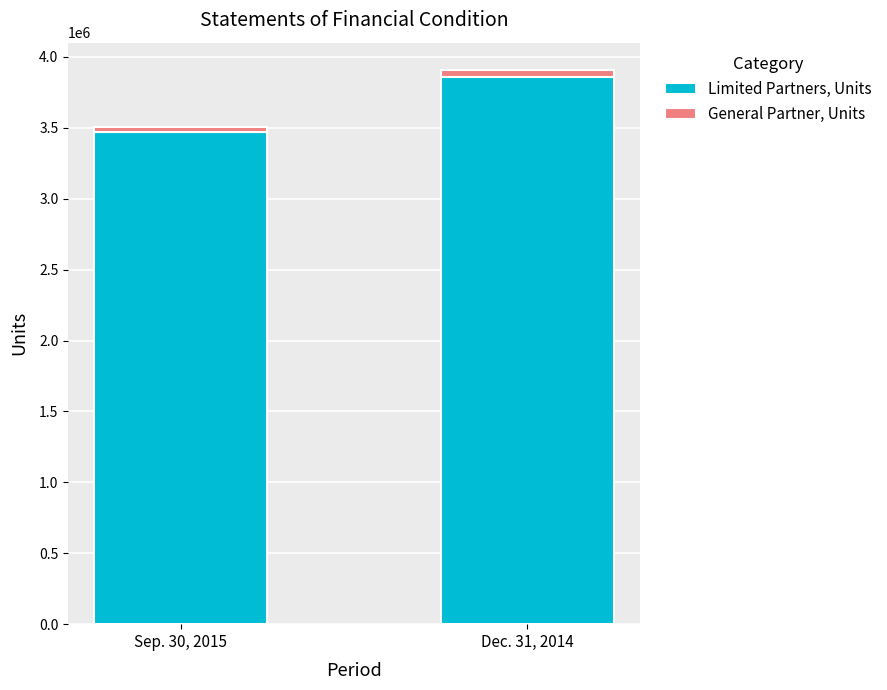

What is the average value of the Limited Partners, Units series?

3664826.8